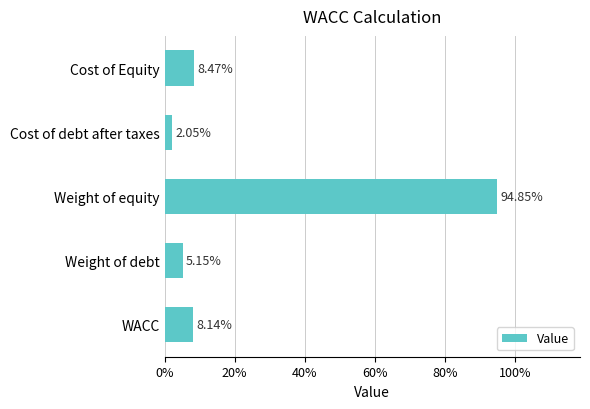

How many categories are shown in the chart?

5